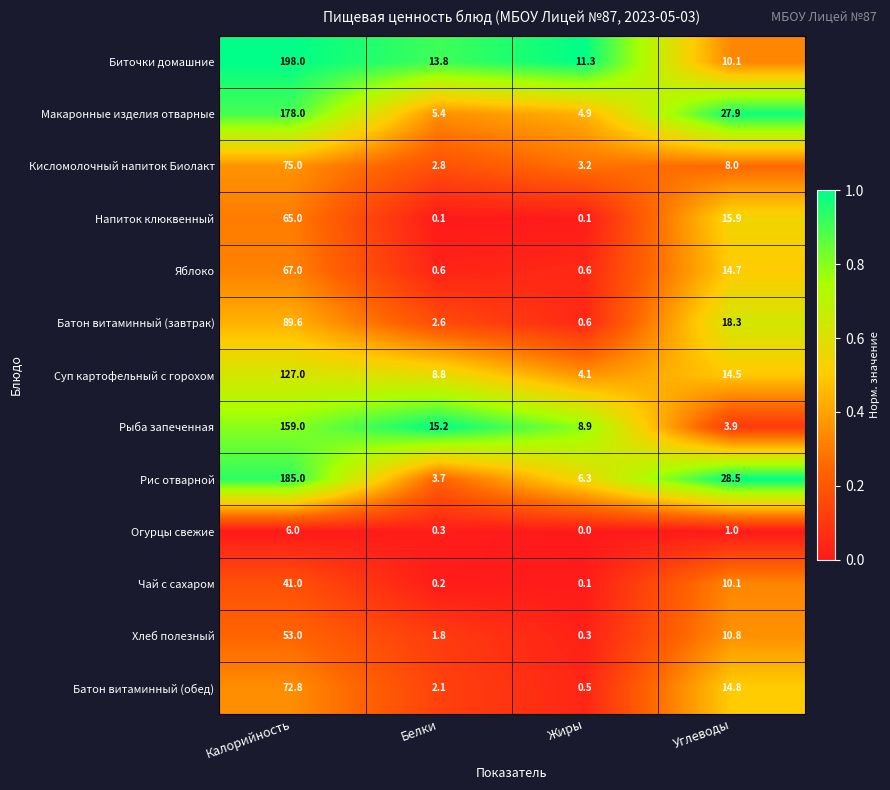

At which category is the sum across all series the highest?

Калорийность